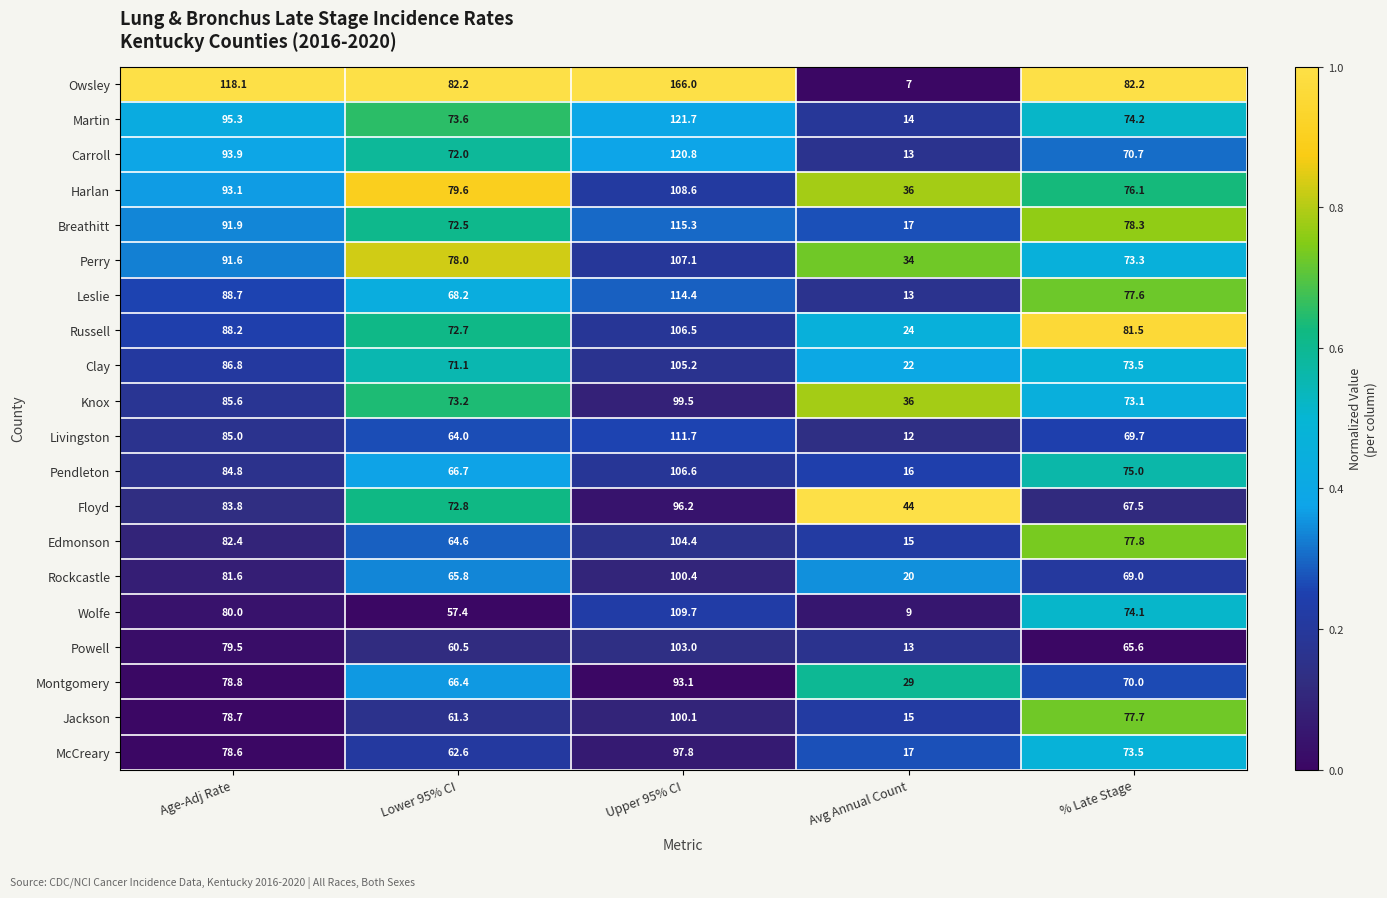

True or false: Clay has a value of 137.9 at Age-Adj Rate.

False